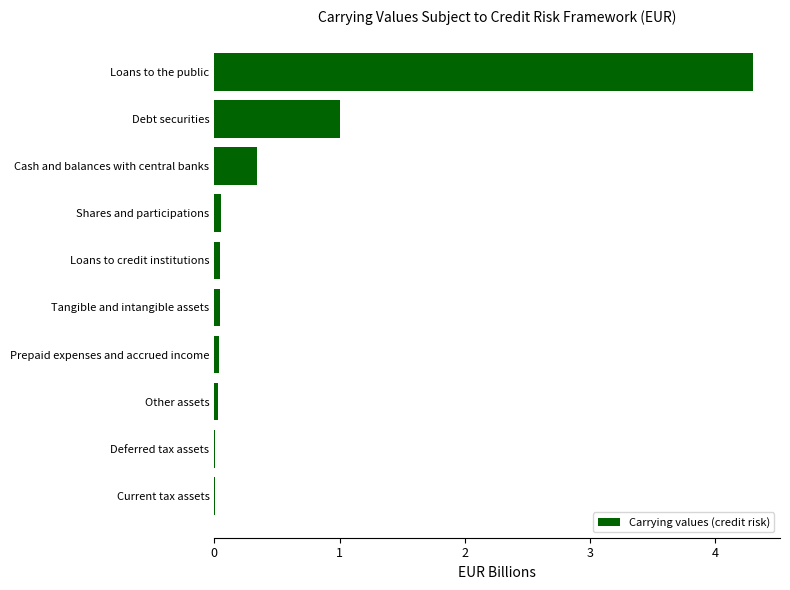

Where is the data nearest to the value 2?

Debt securities